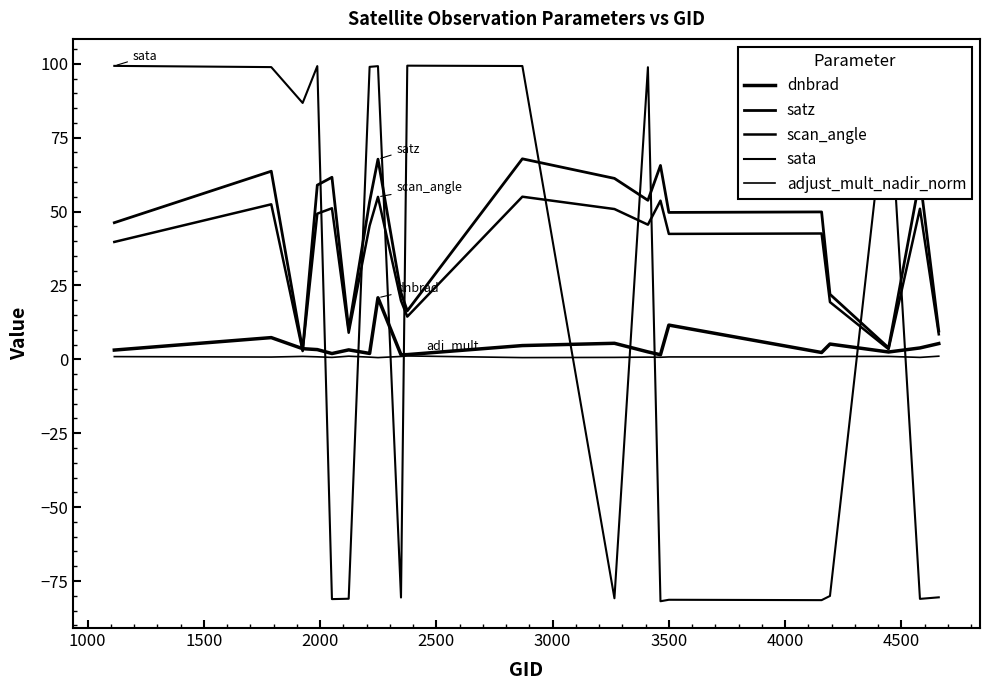

Which series ends up on top after the final intersection of sata and dnbrad?

dnbrad